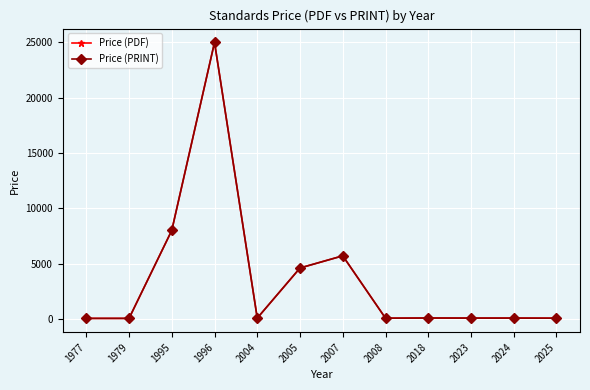

What is the minimum value for Price (PDF)?

43